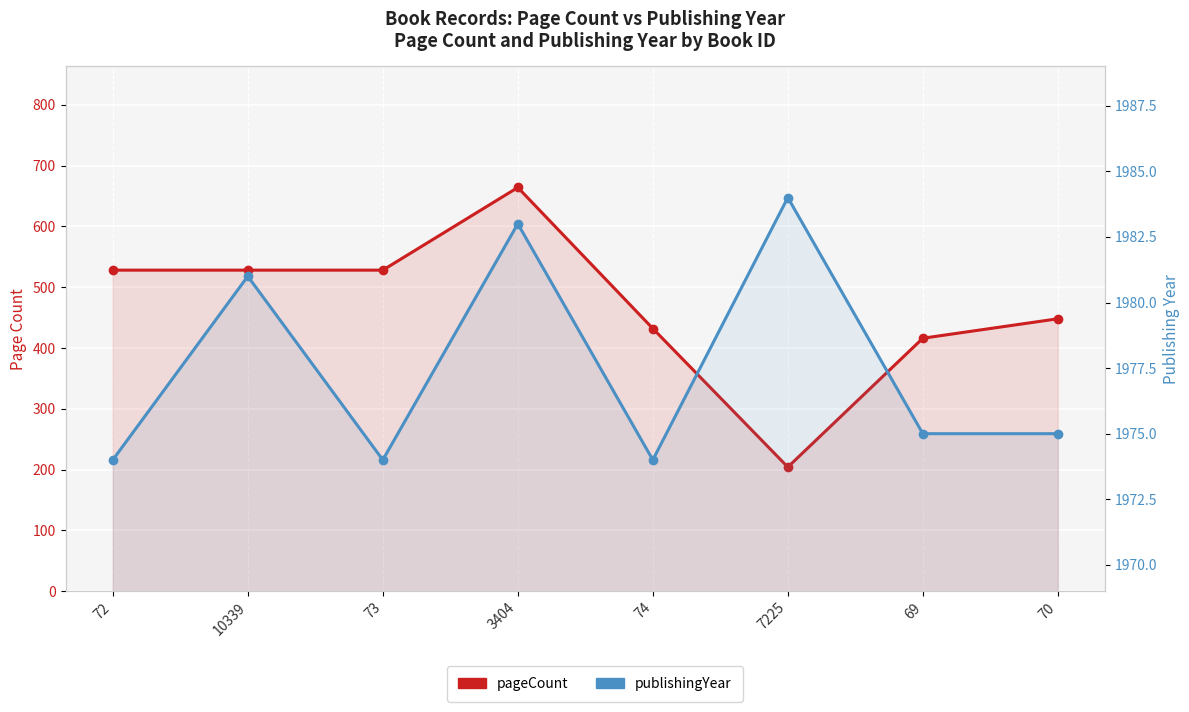

True or false: publishingYear and pageCount intersect in this chart.

False